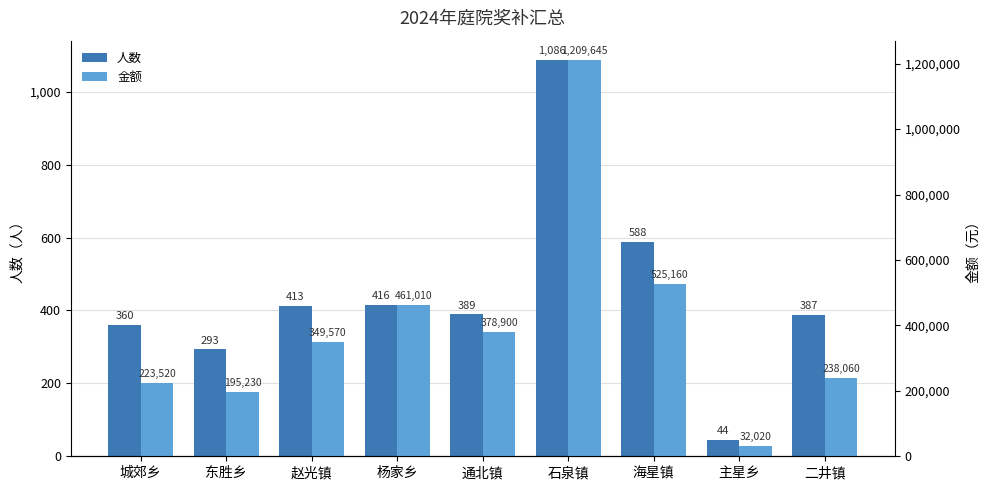

What is the label of the 7th bar from the left?

海星镇